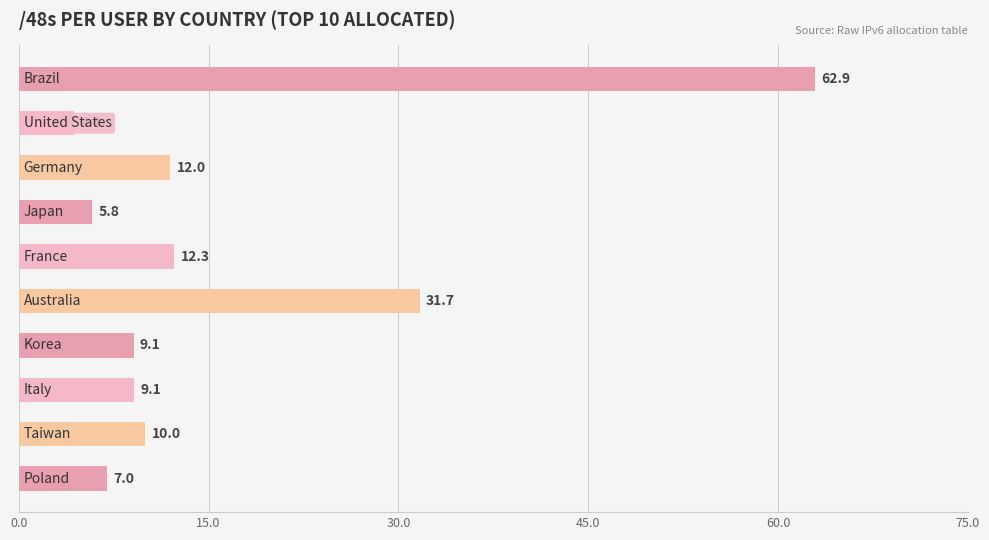

What is the value of the 8th bar from the top?

9.1